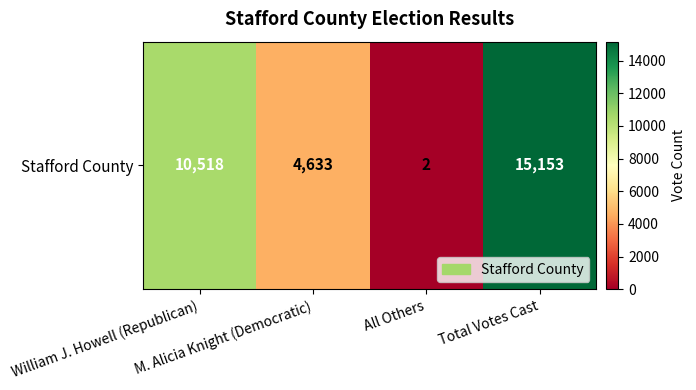

Which label corresponds to the smallest value in the chart?

All Others